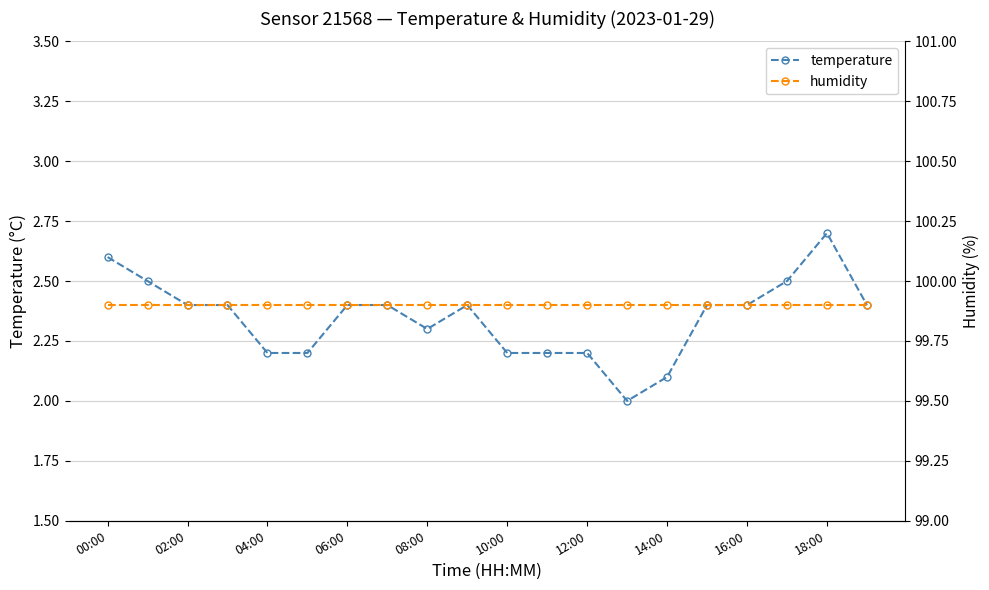

Reading left to right, what are all the values shown in this chart?

temperature: 2.6	2.5	2.4	2.4	2.2	2.2	2.4	2.4	2.3	2.4	2.2	2.2	2.2	2.0	2.1	2.4	2.4	2.5	2.7	2.4
humidity: 99.9	99.9	99.9	99.9	99.9	99.9	99.9	99.9	99.9	99.9	99.9	99.9	99.9	99.9	99.9	99.9	99.9	99.9	99.9	99.9